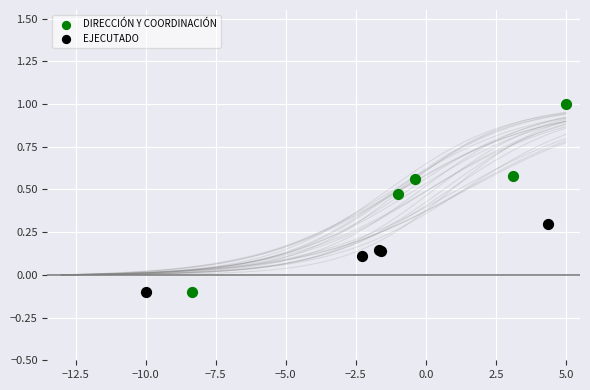

Which series has the largest Y range (max minus min)?

DIRECCIÓN Y COORDINACIÓN